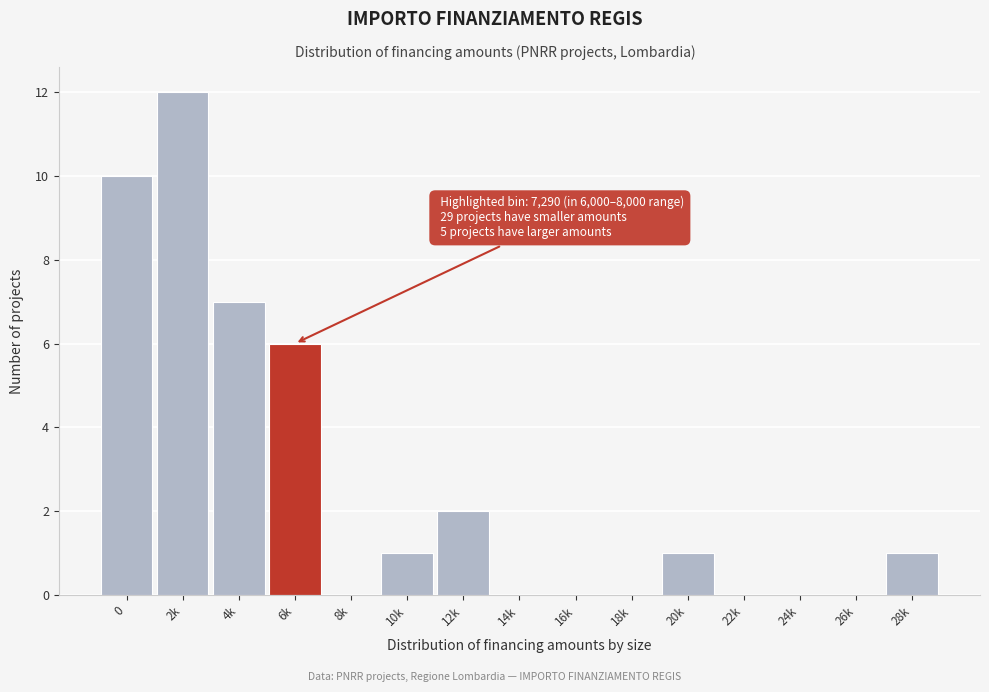

Reading left to right, what are all the values shown in this chart?

0=10	2k=12	4k=7	6k=6	8k=0	10k=1	12k=2	14k=0	16k=0	18k=0	20k=1	22k=0	24k=0	26k=0	28k=1